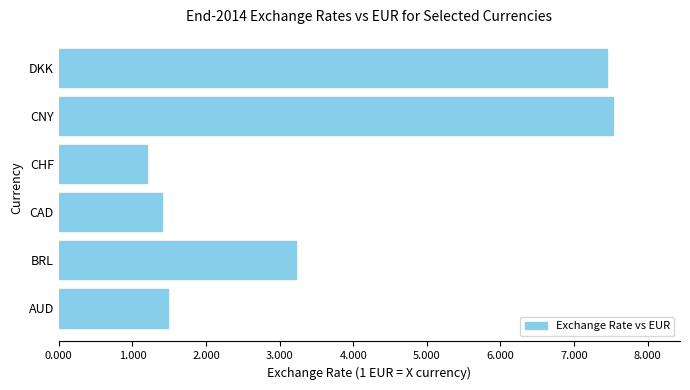

Read the value at AUD.

1.5